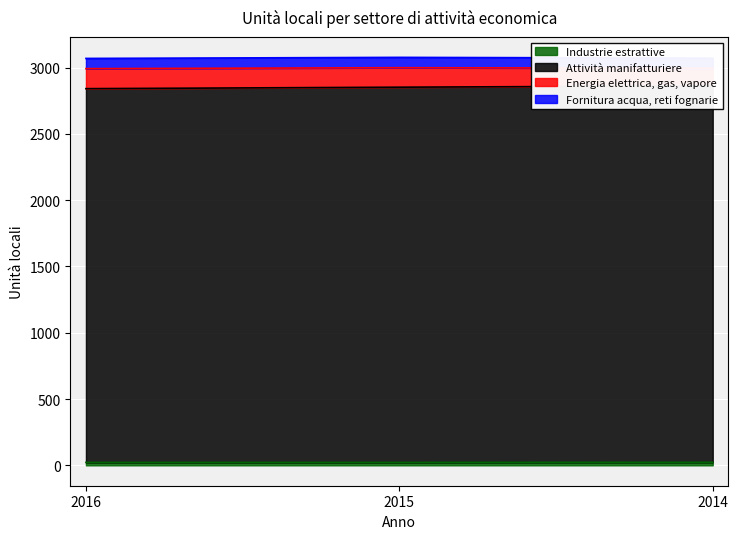

The Industrie estrattive series shows 22 at 2015. True or false?

True